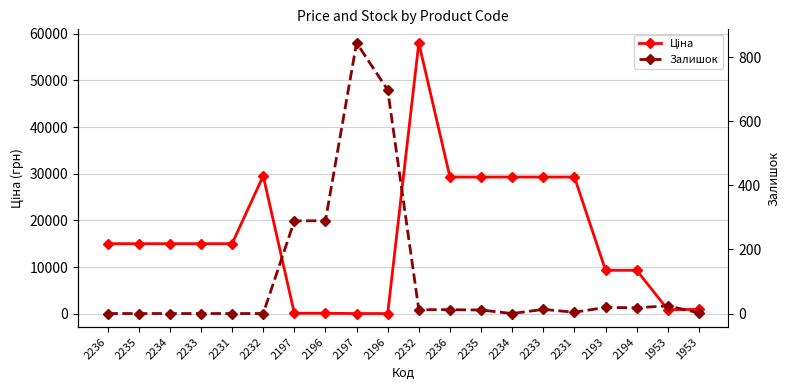

Which series has the widest spread of values?

Ціна